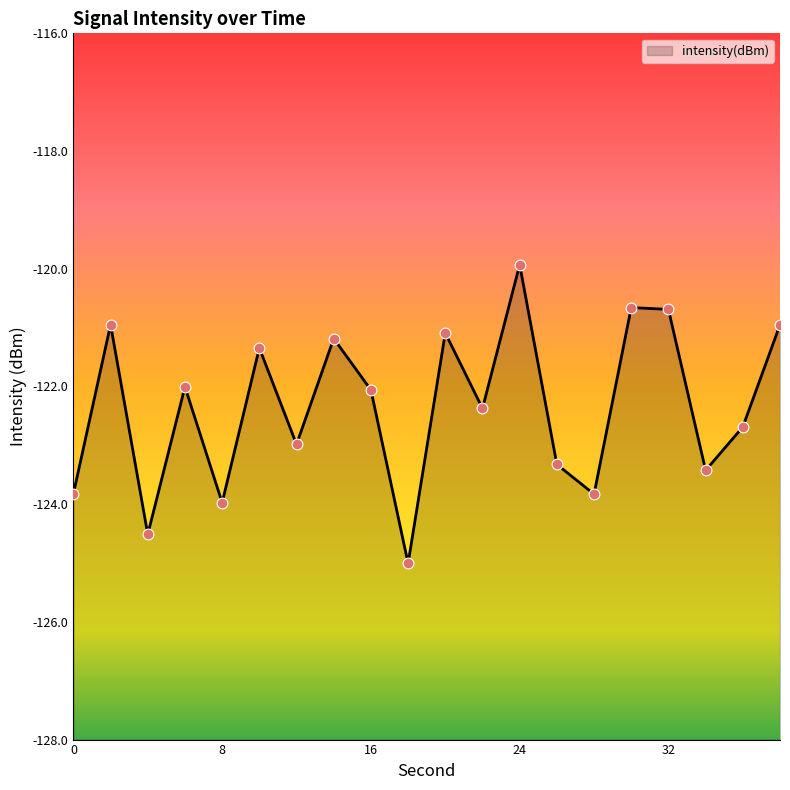

Between 4 and 18, which is larger?

4